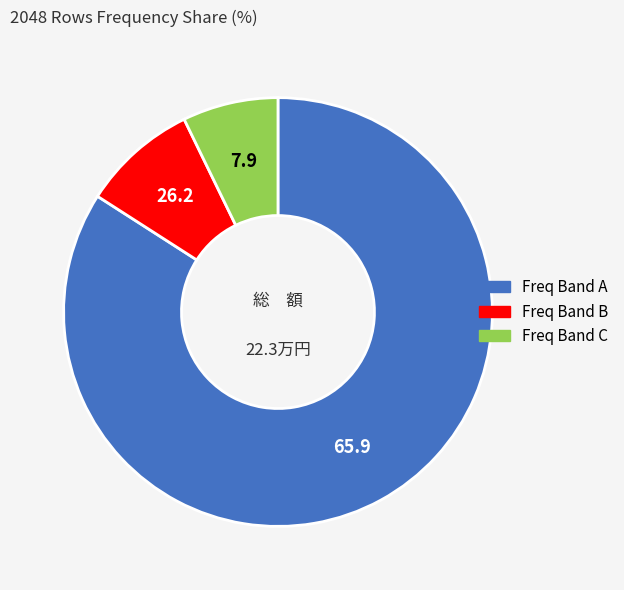

Does any single category account for the majority?

Yes